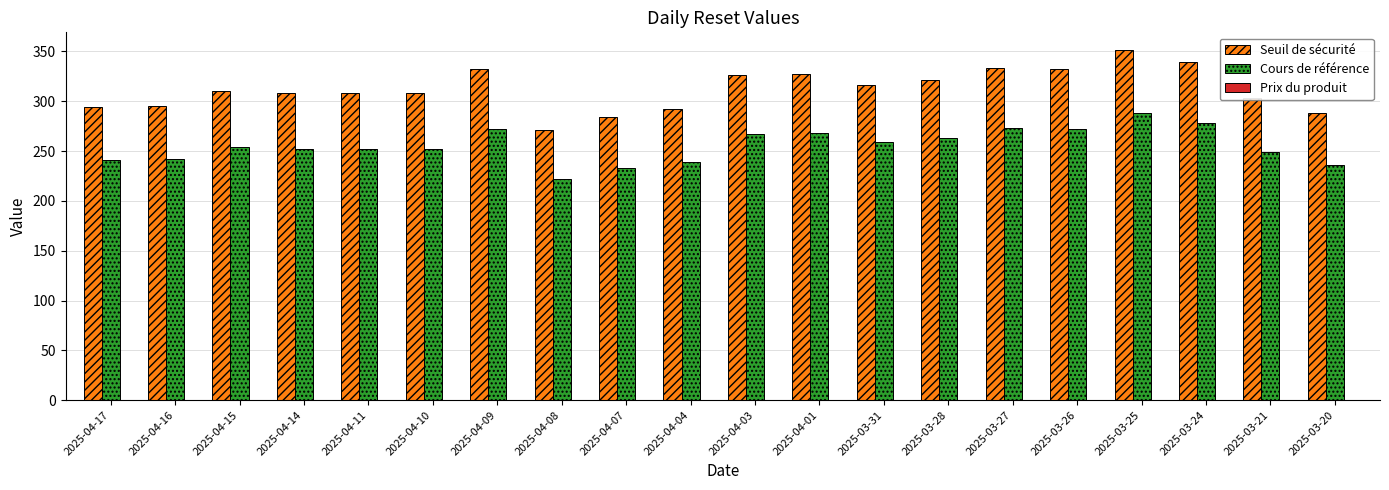

Rank the series by their maximum value, from lowest to highest.

Cours de référence, Seuil de sécurité